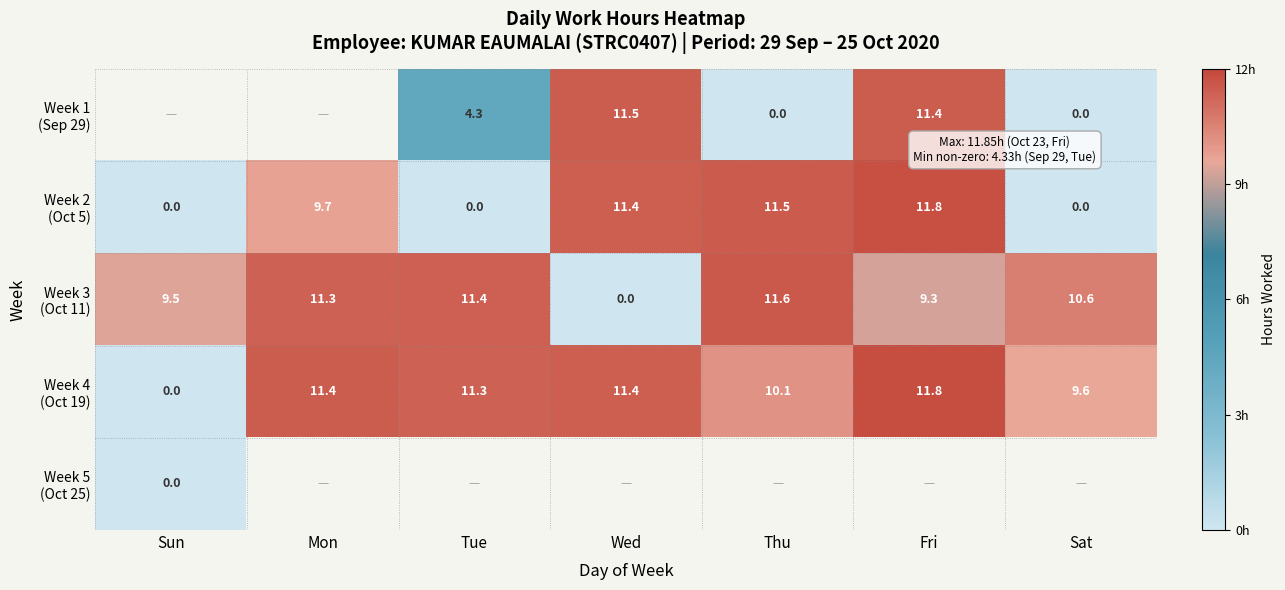

Is the value of Week 4 (Oct 19) at Mon greater than the value of Week 3 (Oct 11) at Mon?

Yes